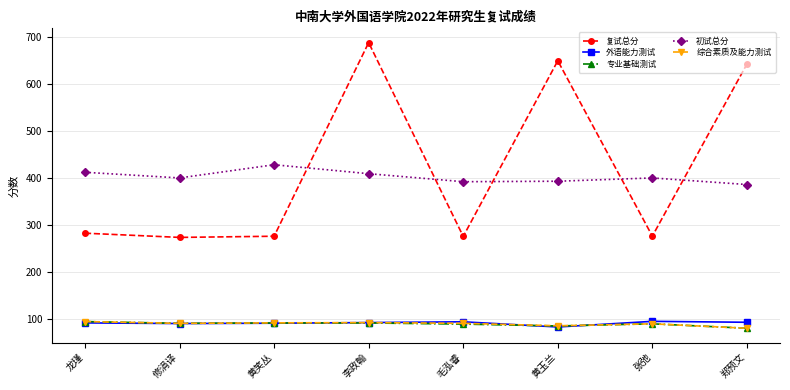

What is the value of the 外语能力测试 point at the 6th from the left?

83.7